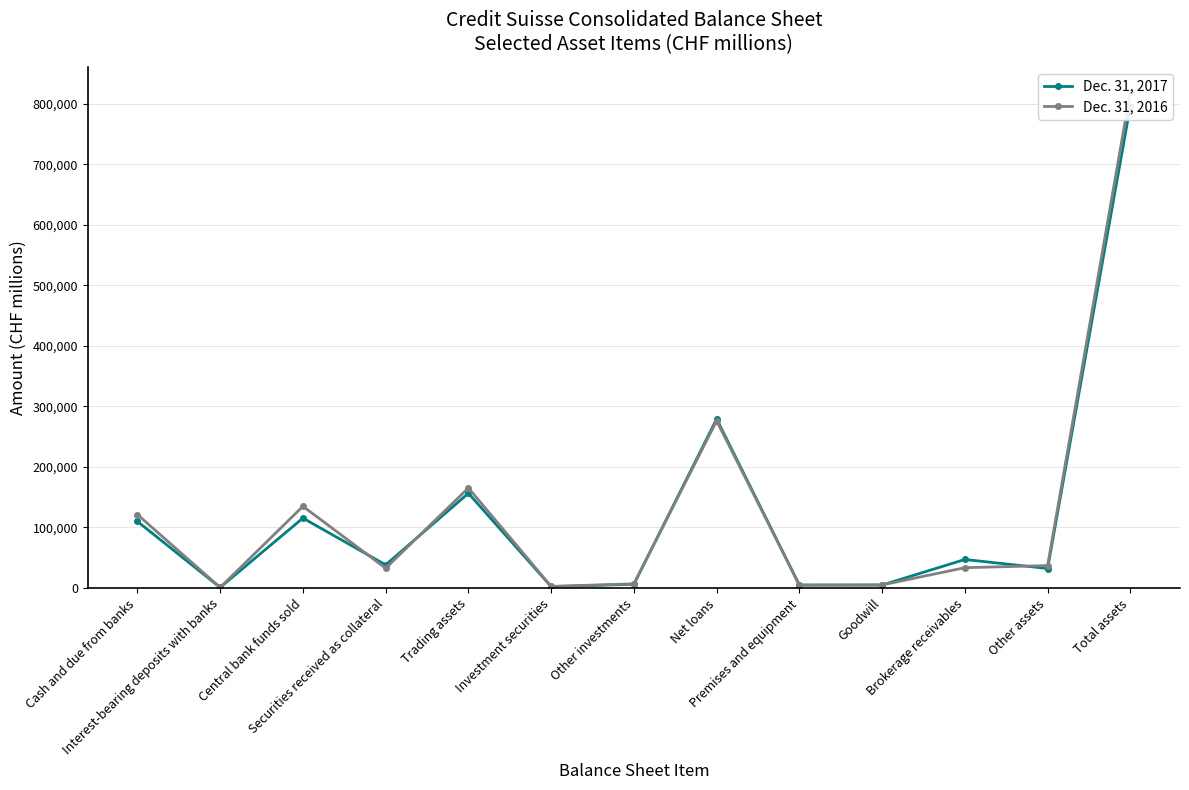

At which label does Dec. 31, 2017 reach its minimum?

Interest-bearing deposits with banks